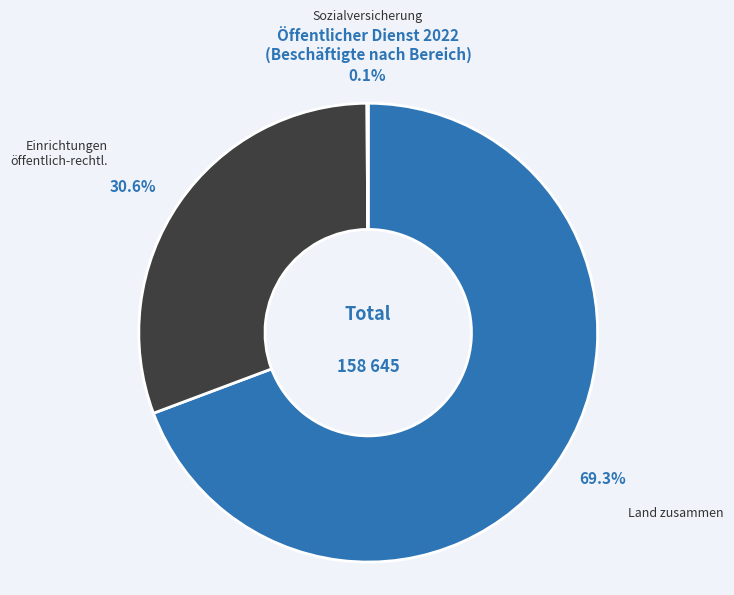

Is there any slice that represents more than half of the pie?

Yes